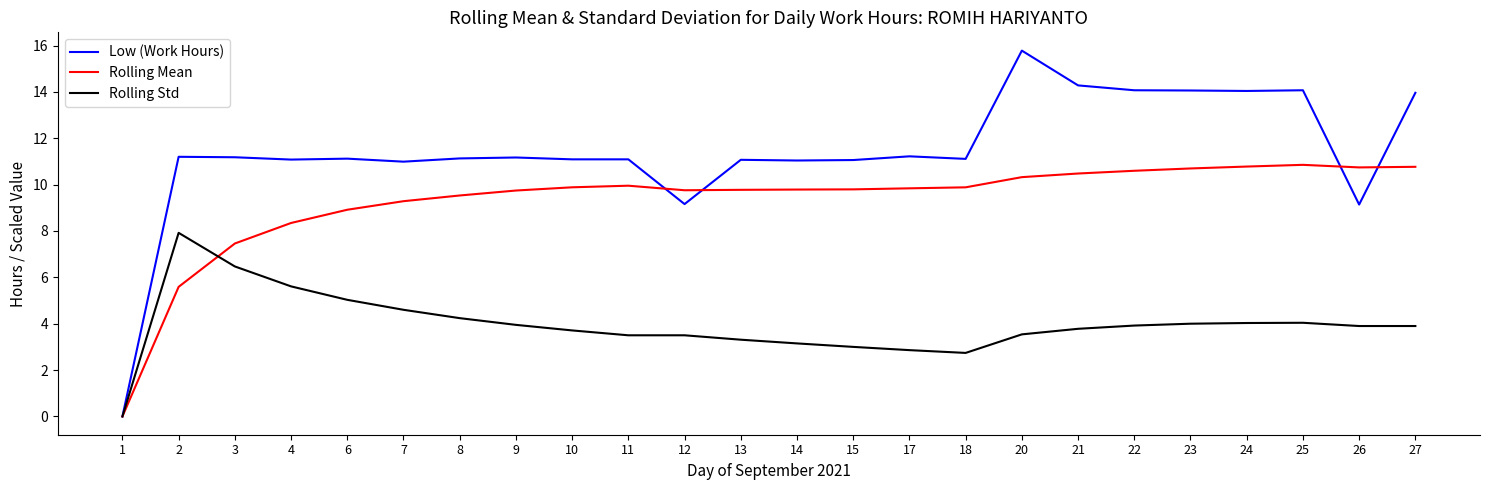

Which series has the largest range (max minus min)?

Low (Work Hours)